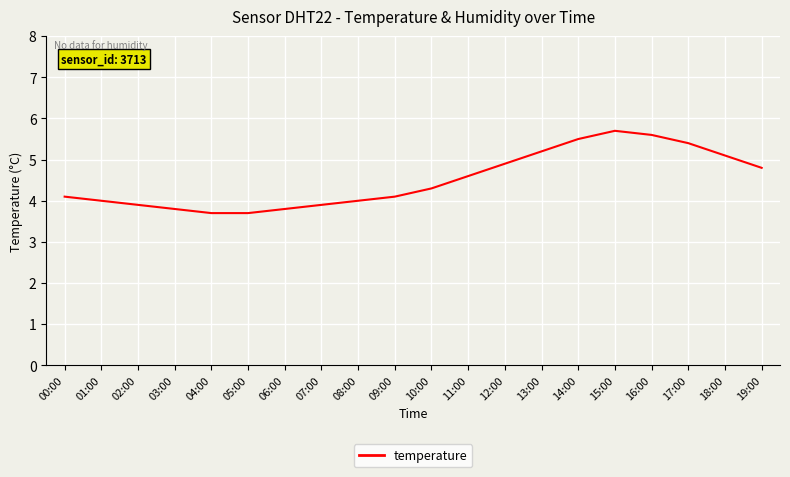

Reading right to left, transcribe all the data shown in this chart.

19:00=4.8	18:00=5.1	17:00=5.4	16:00=5.6	15:00=5.7	14:00=5.5	13:00=5.2	12:00=4.9	11:00=4.6	10:00=4.3	09:00=4.1	08:00=4.0	07:00=3.9	06:00=3.8	05:00=3.7	04:00=3.7	03:00=3.8	02:00=3.9	01:00=4.0	00:00=4.1